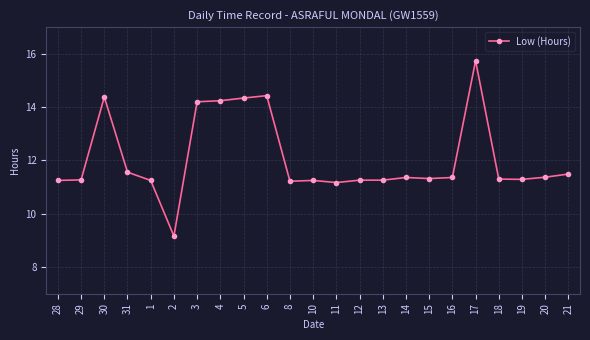

What is the greatest value displayed?

15.7